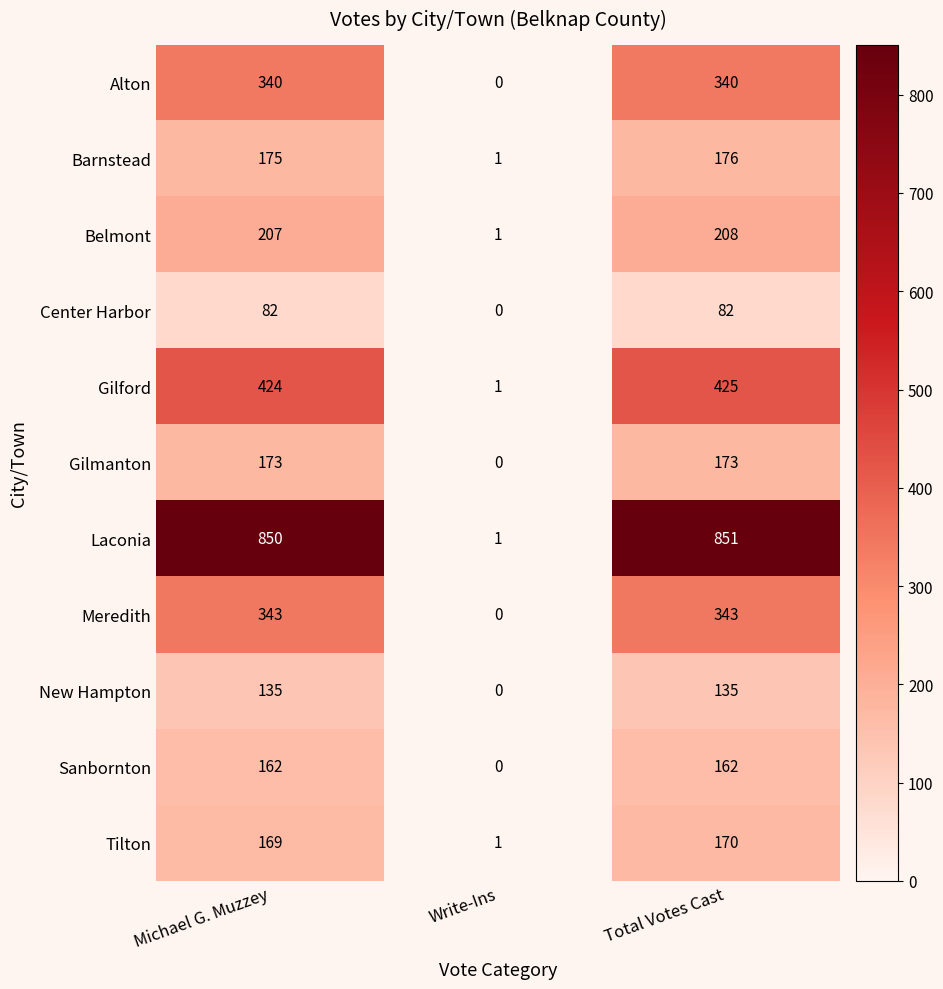

Which series has the largest range (max minus min)?

Laconia